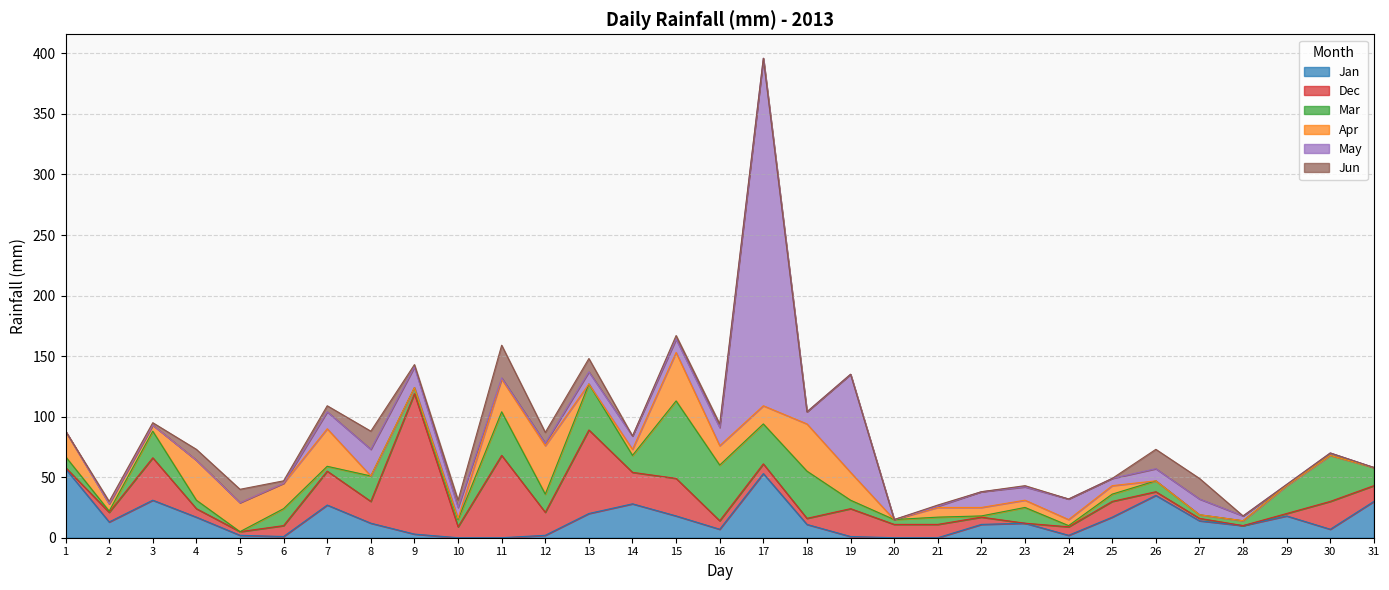

Rank the categories by Dec value from highest to lowest.

9, 13, 11, 3, 15, 7, 14, 19, 30, 12, 8, 25, 31, 20, 21, 6, 10, 2, 17, 4, 16, 24, 22, 18, 5, 26, 27, 29, 1, 23, 28